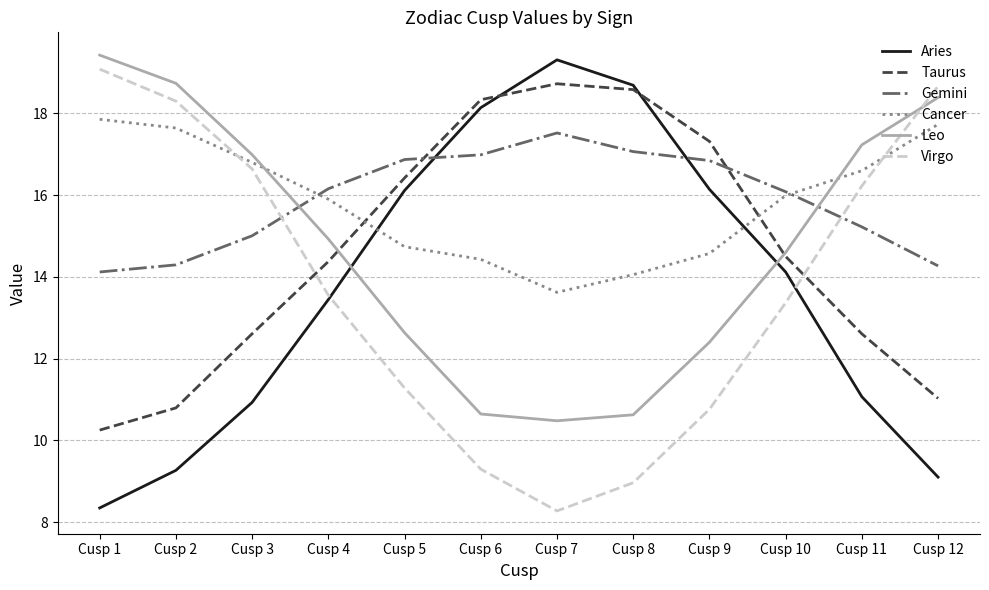

What is the sum of all Aries values?

164.7